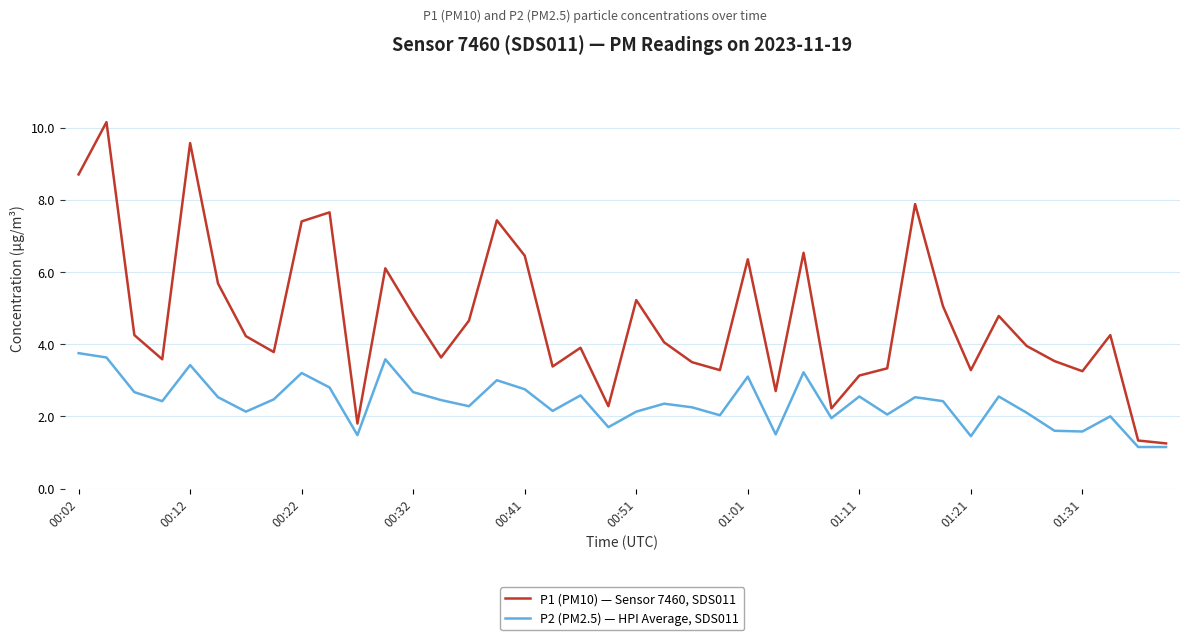

Which series has the largest total across all categories?

P1 (PM10) — Sensor 7460, SDS011